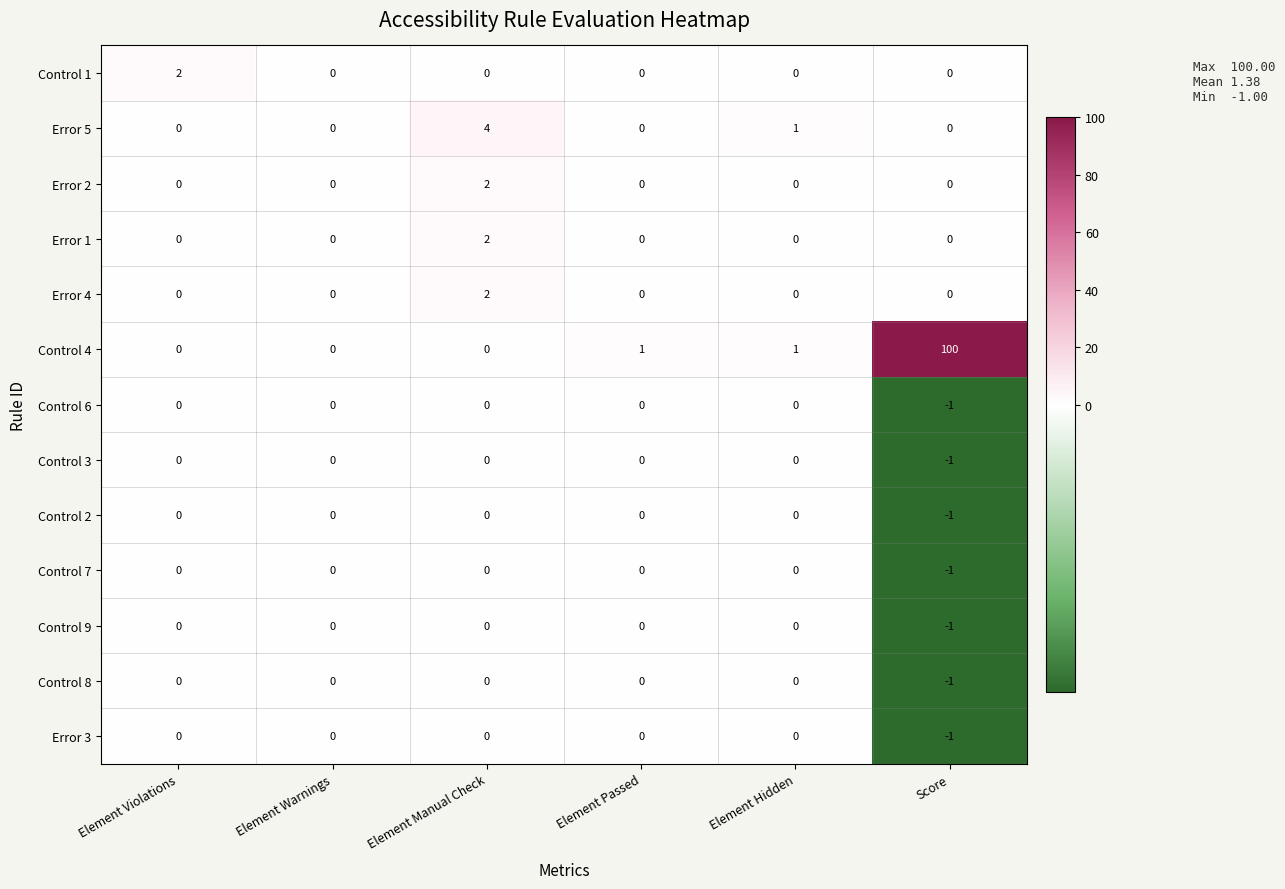

At which category is the sum across all series the highest?

Score